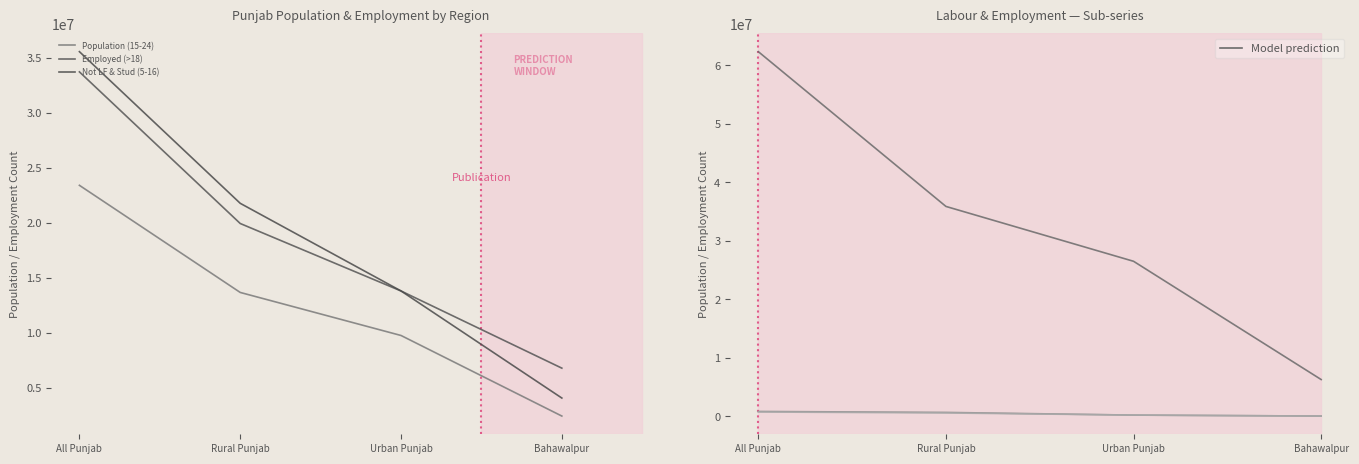

Which series has the widest spread of values?

Labour (15-49)